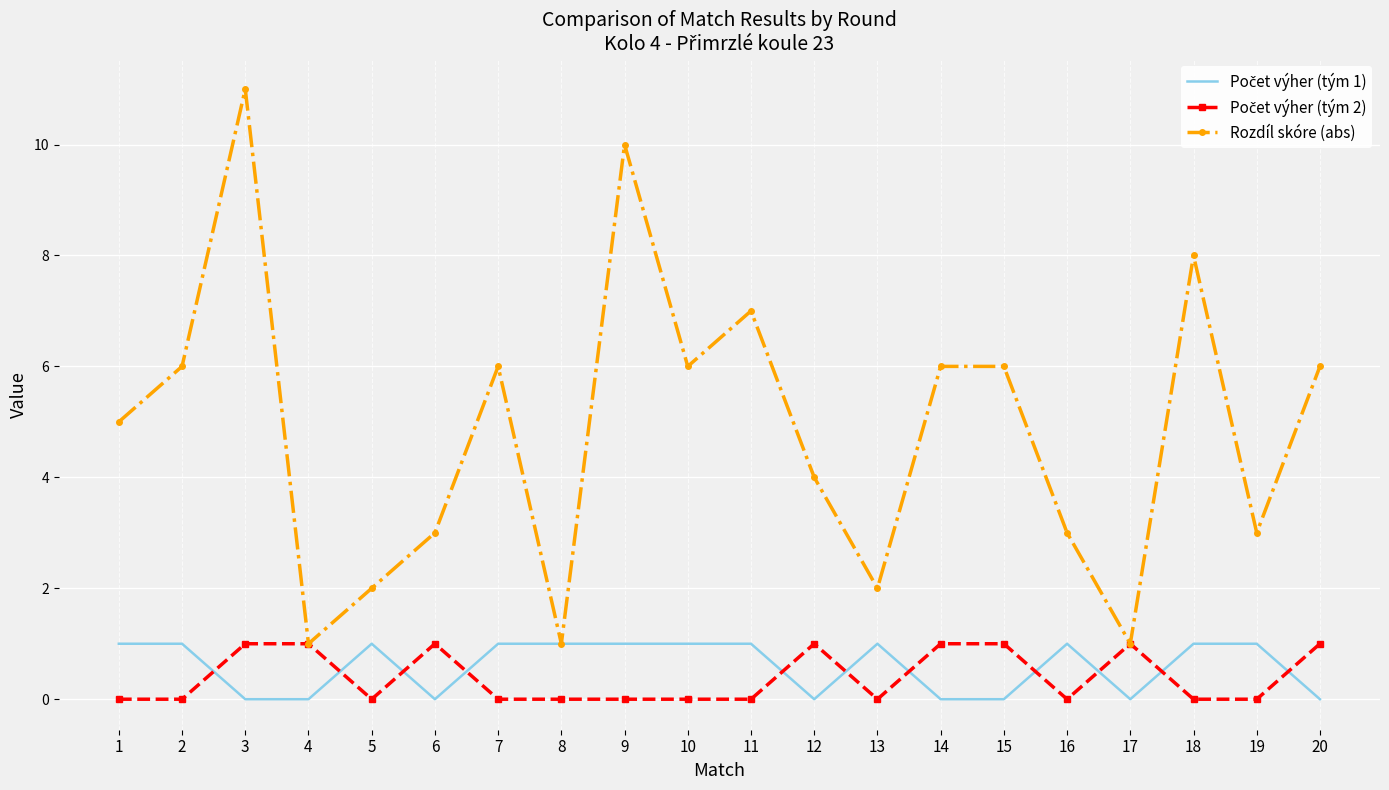

True or false: Rozdíl skóre (abs) has a value of 6 at 15.

True